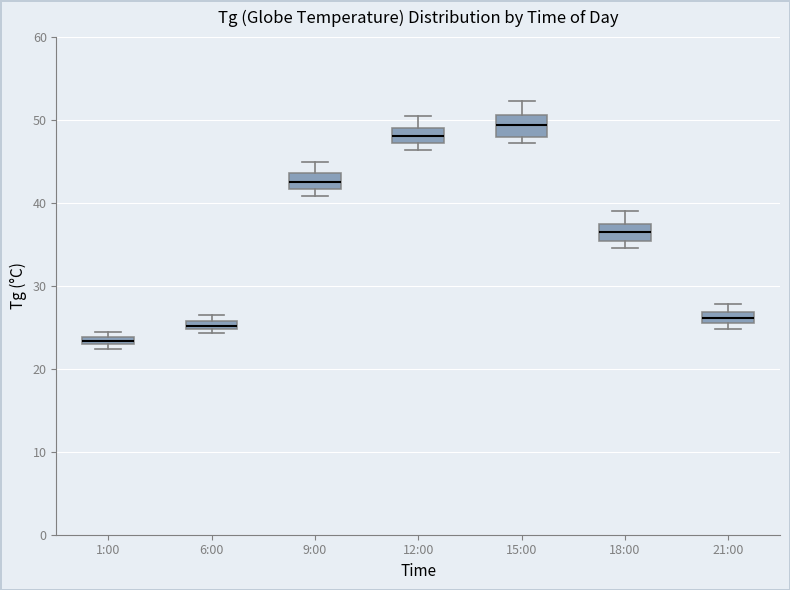

Which box's median line is the lowest?

1:00